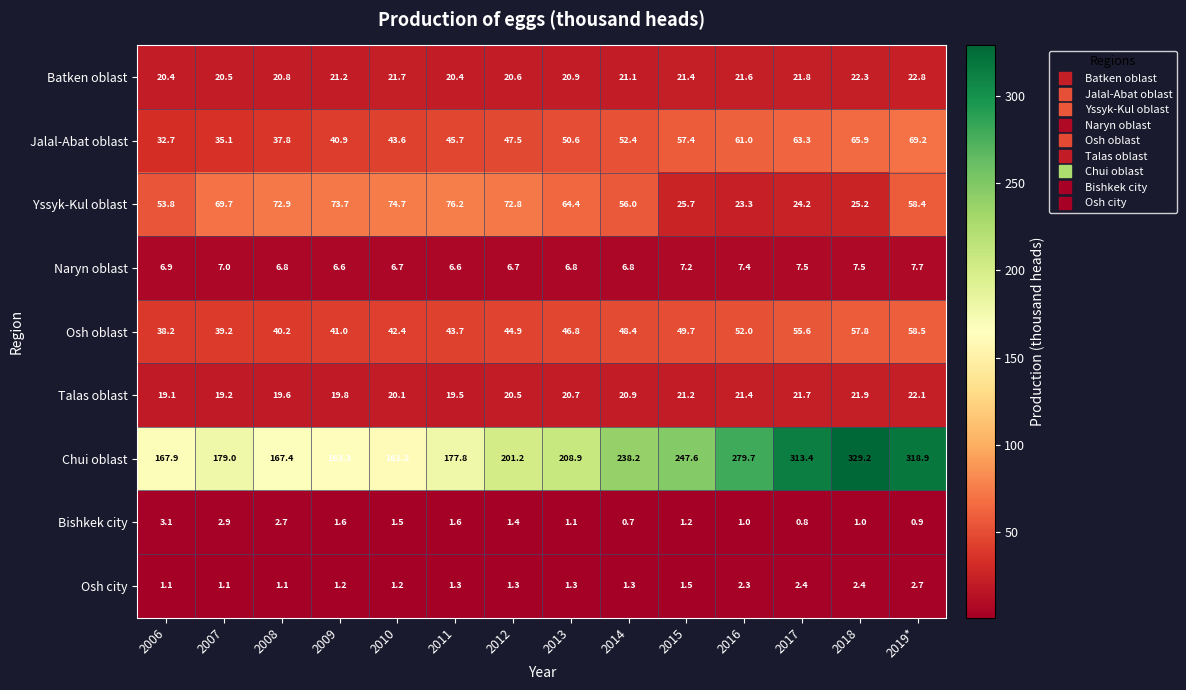

Between 2006 and 2013, which series saw the biggest shift?

Chui oblast